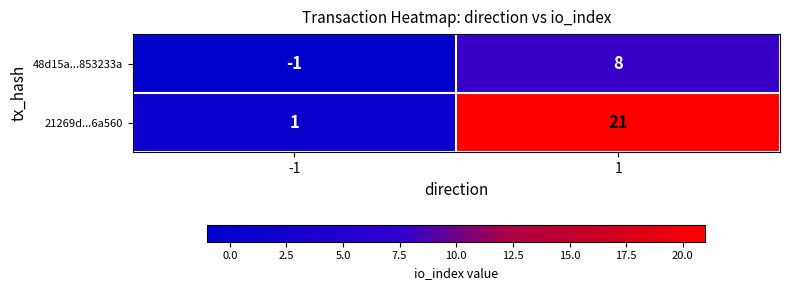

What is the sum of all 21269d...6a560 values?

22